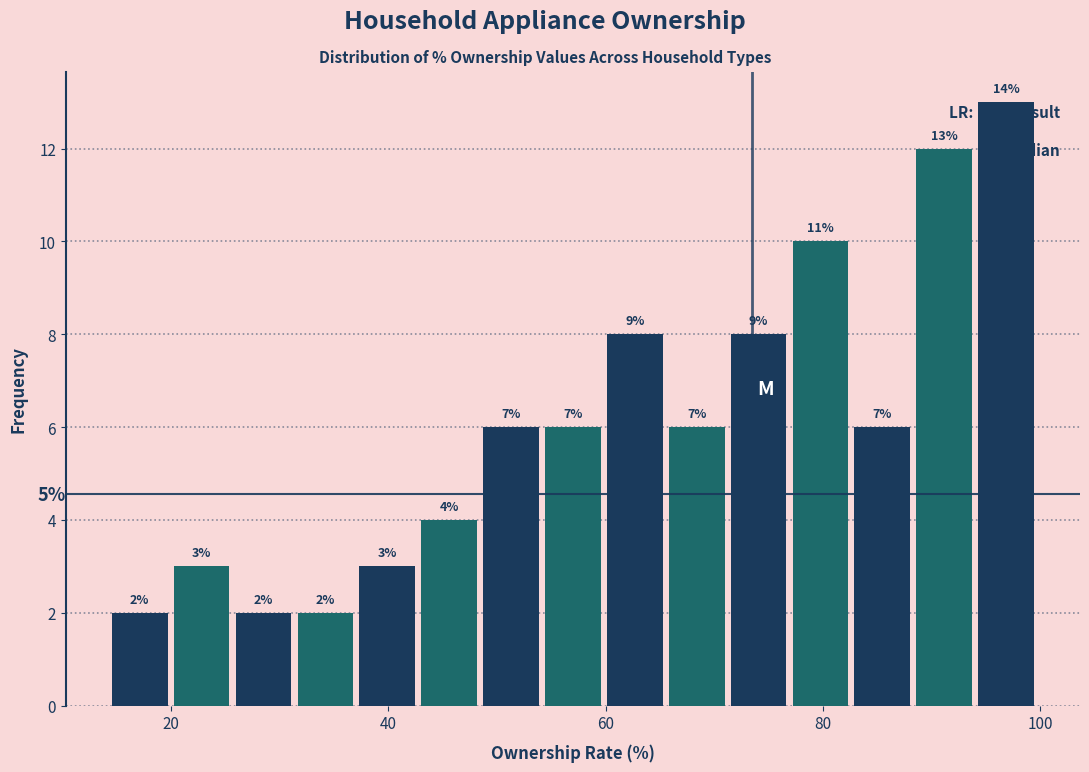

Read against the x-axis, roughly where is the centre of the tallest bar?

96